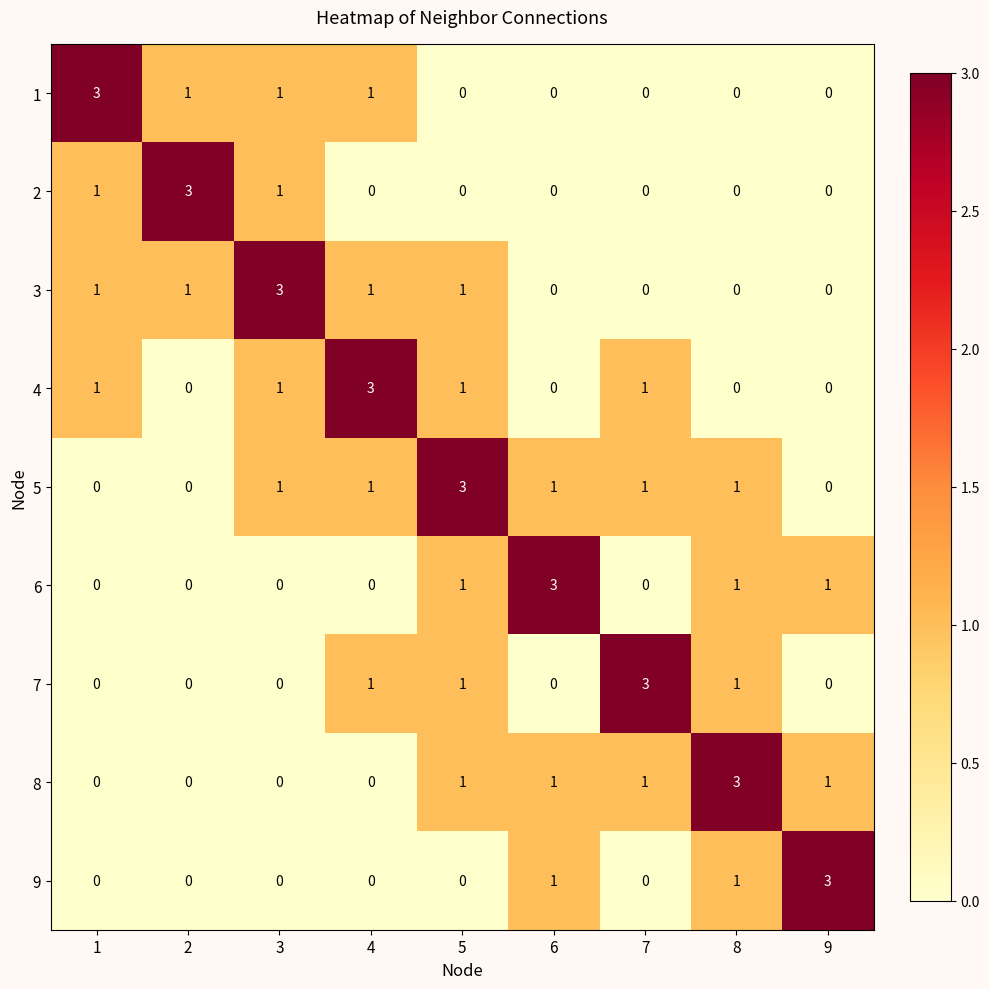

How many series are shown in this chart?

9